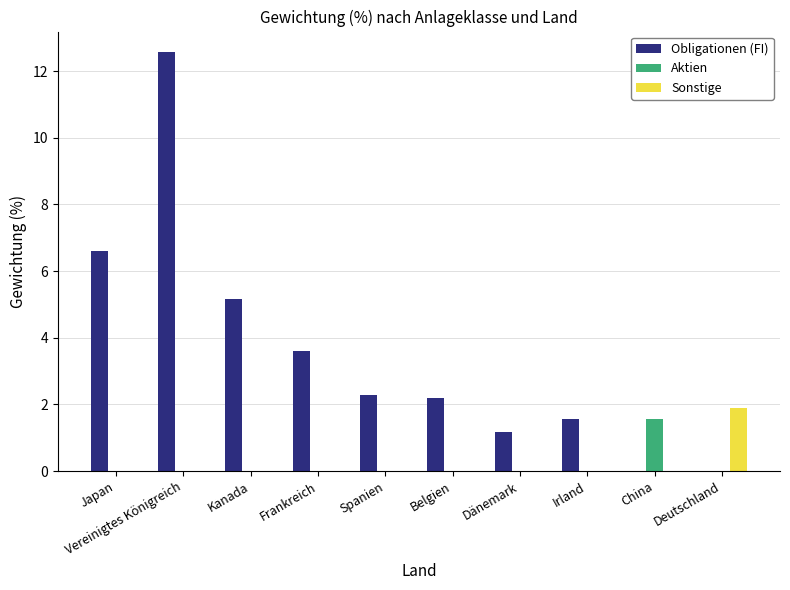

Is it true that Aktien equals 0.0 at Belgien?

True